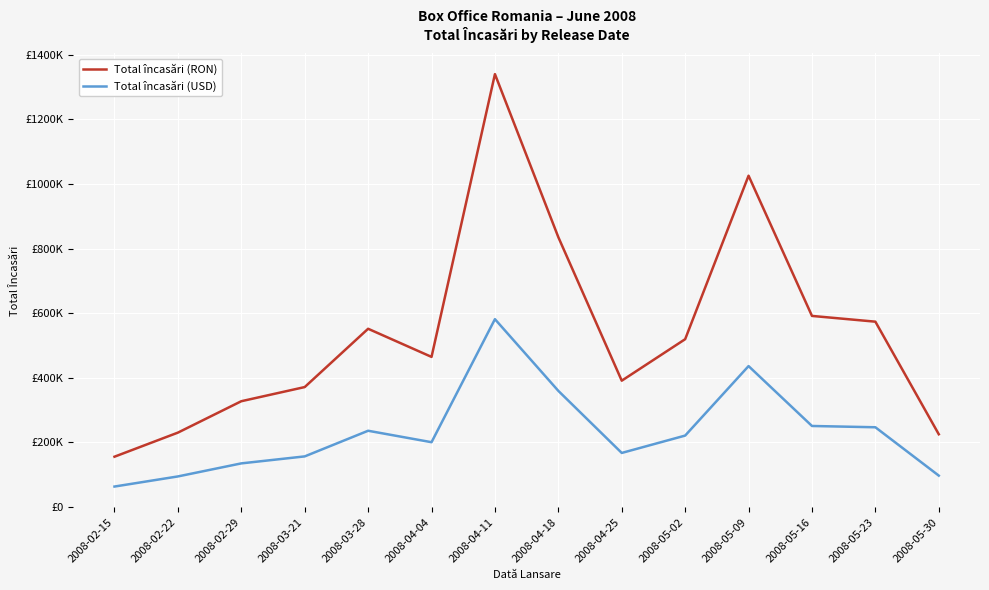

Does the chart have visible grid lines?

Yes